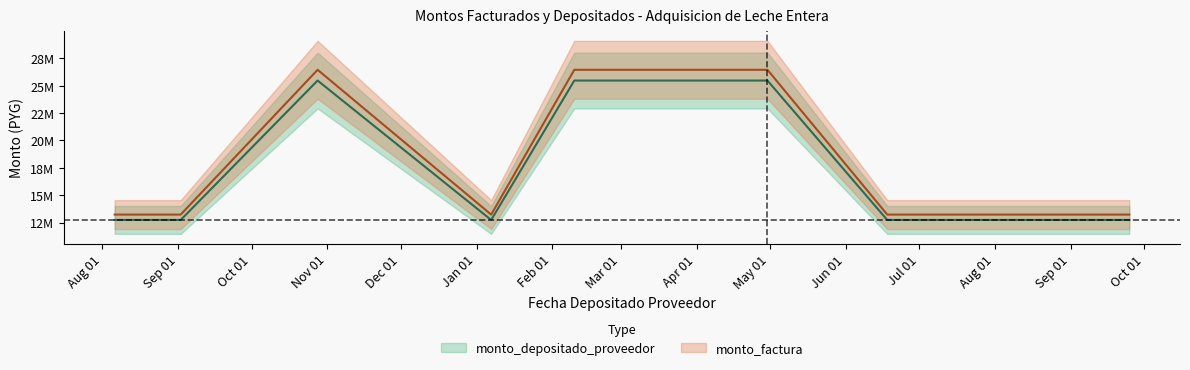

List the series in order of their overall mean, lowest first.

monto_depositado_proveedor, monto_factura